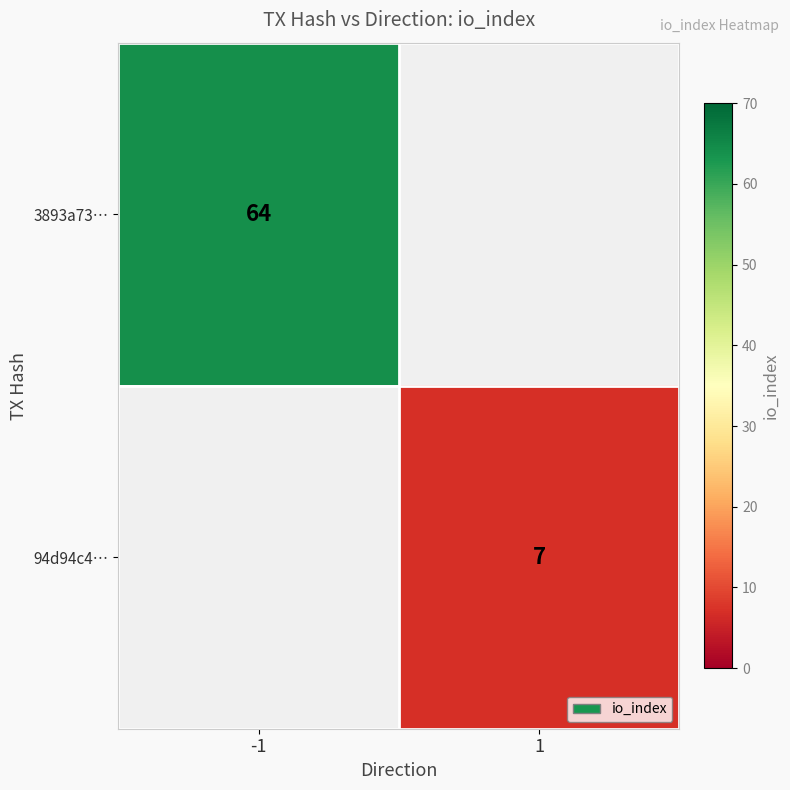

The 94d94c4… series shows 7 at 1. True or false?

True